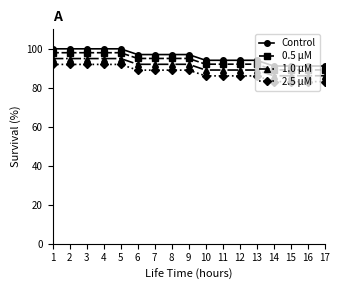

What is the maximum value shown in the chart?

100.0